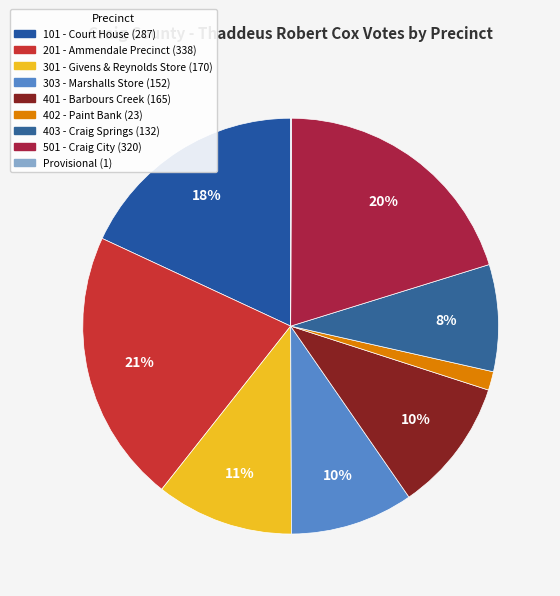

To the nearest percent, what is the difference between the largest and smallest slice percentages?

21%